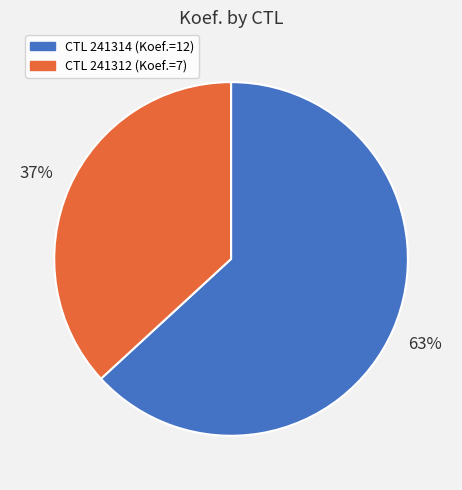

How many segments does this pie chart have?

2